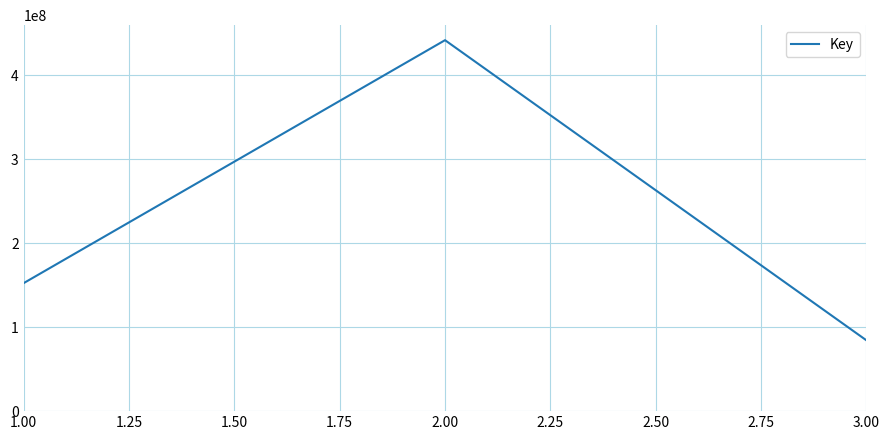

What is the average value?

226105126